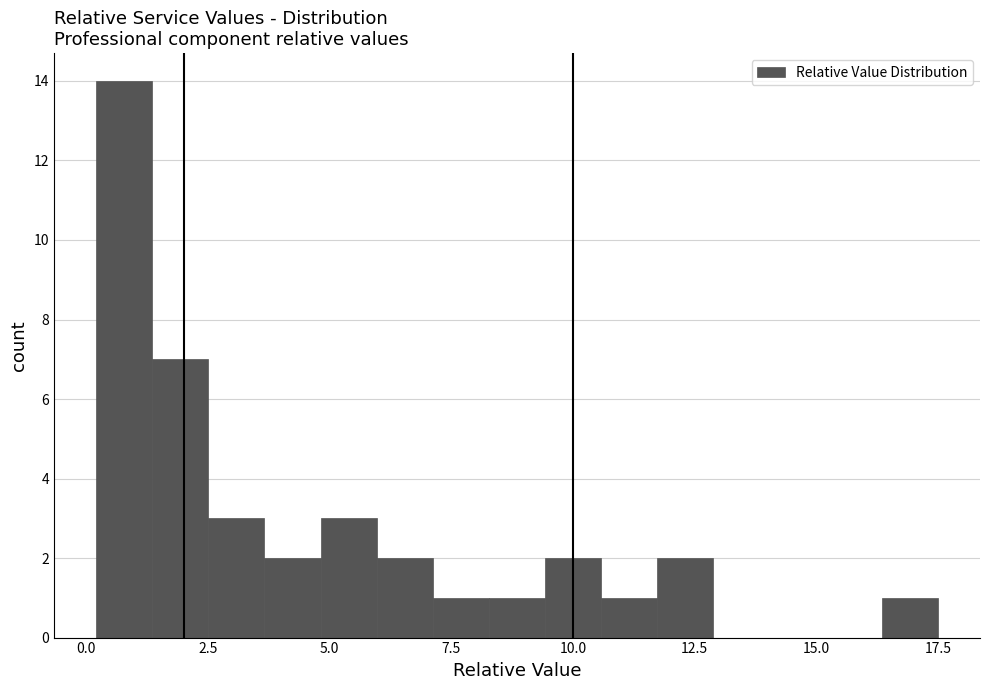

Read against the x-axis, roughly where is the centre of the tallest bar?

1.0